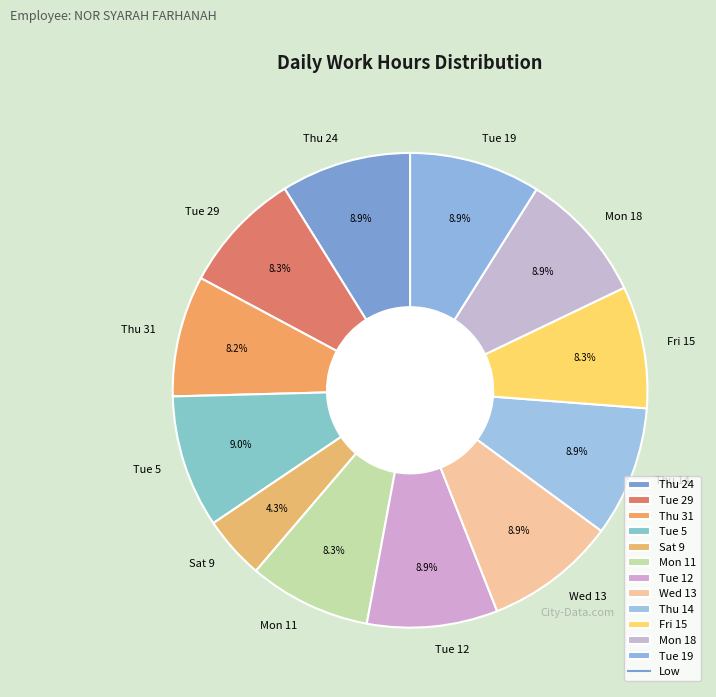

Between Sat 9 and Tue 12, which is larger?

Tue 12